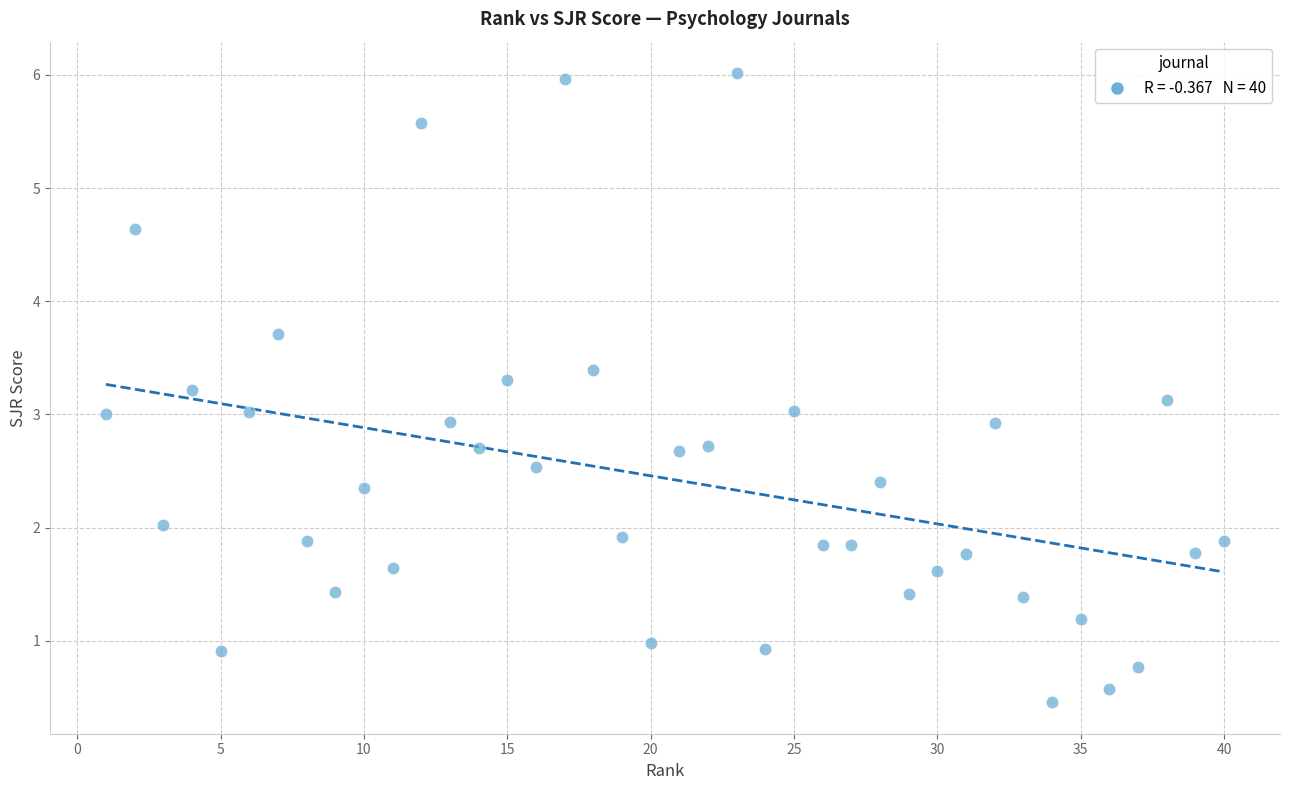

What is the range of Y values (max minus min)?

5.6